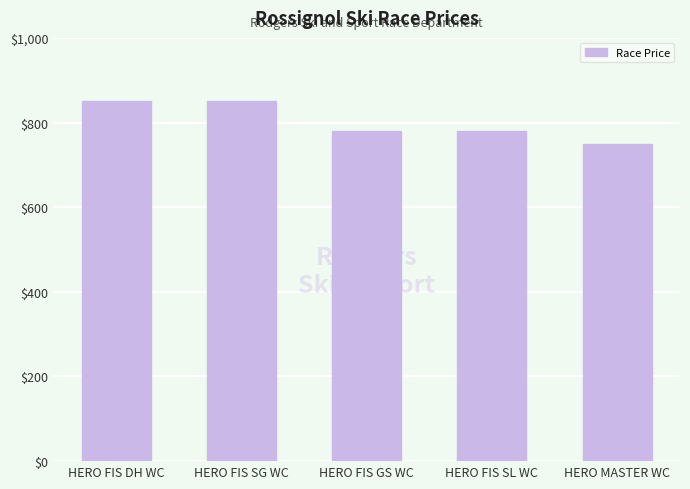

Reading left to right, what are all the values shown in this chart?

HERO FIS DH WC=850	HERO FIS SG WC=850	HERO FIS GS WC=780	HERO FIS SL WC=780	HERO MASTER WC=750